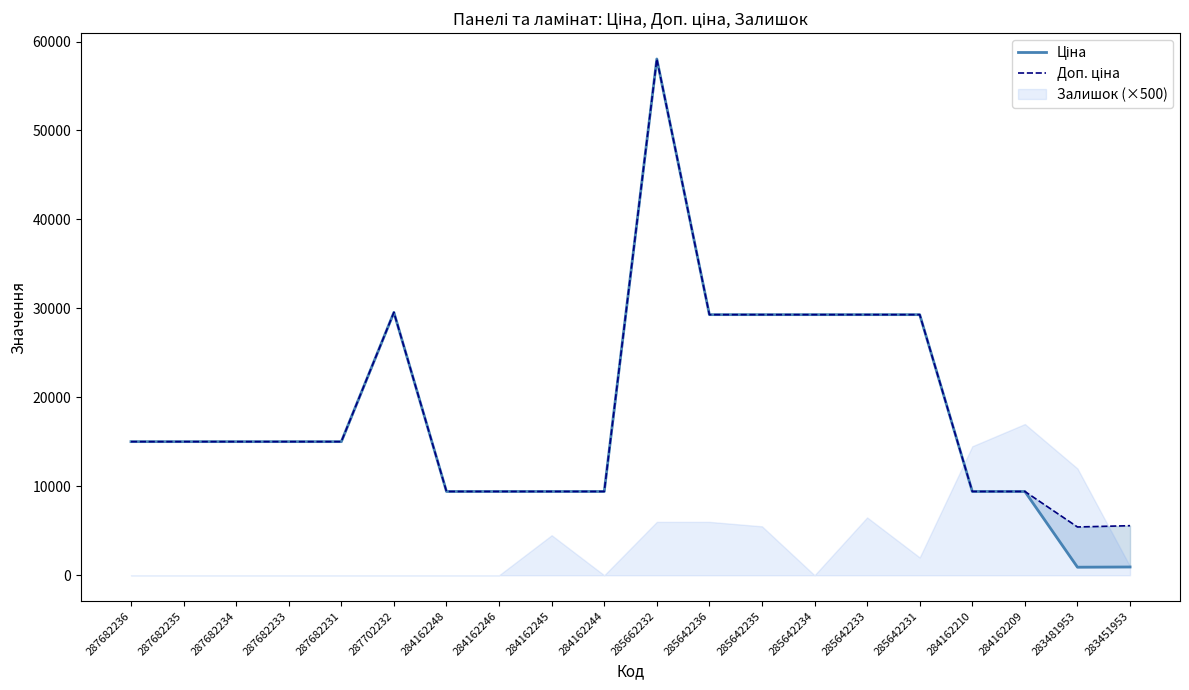

At which label is Доп. ціна closest to 31731?

287702232